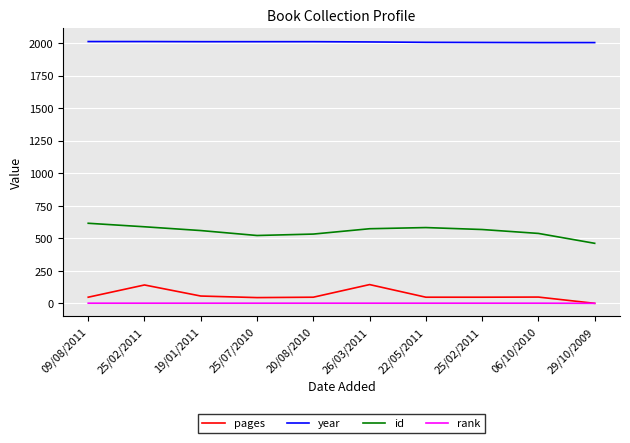

Does the chart have visible grid lines?

Yes